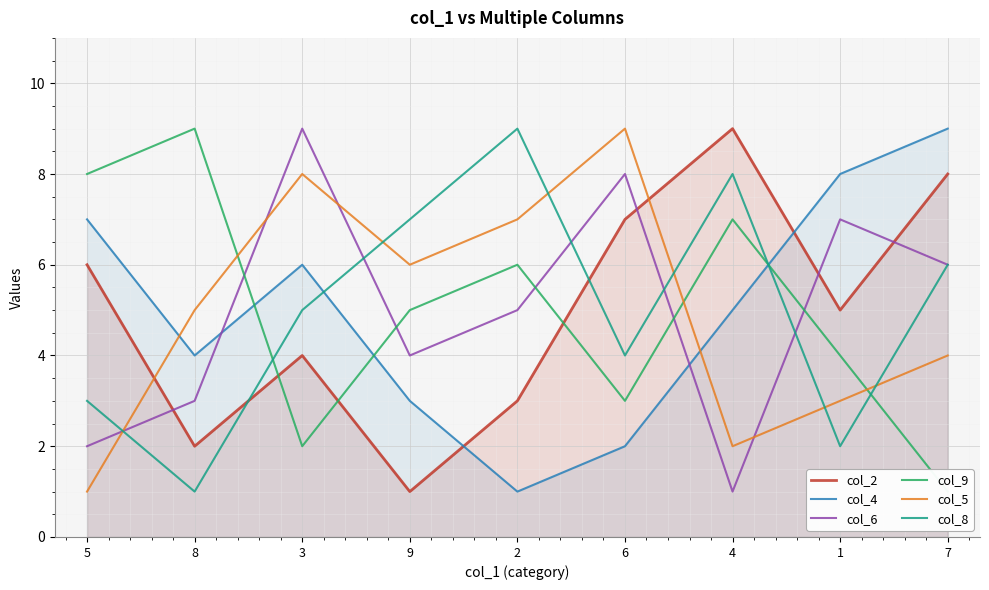

What is the label of the 2nd point from the right?

1